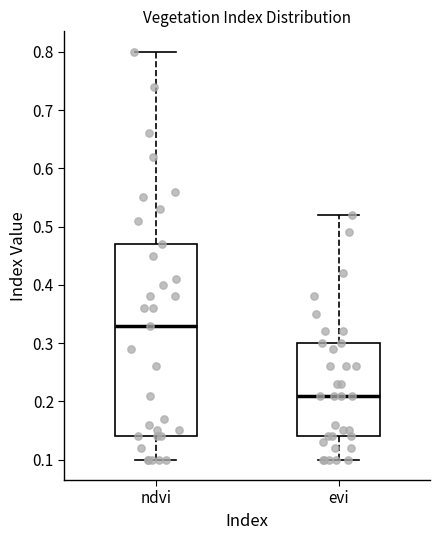

Which box's median line is the lowest?

evi